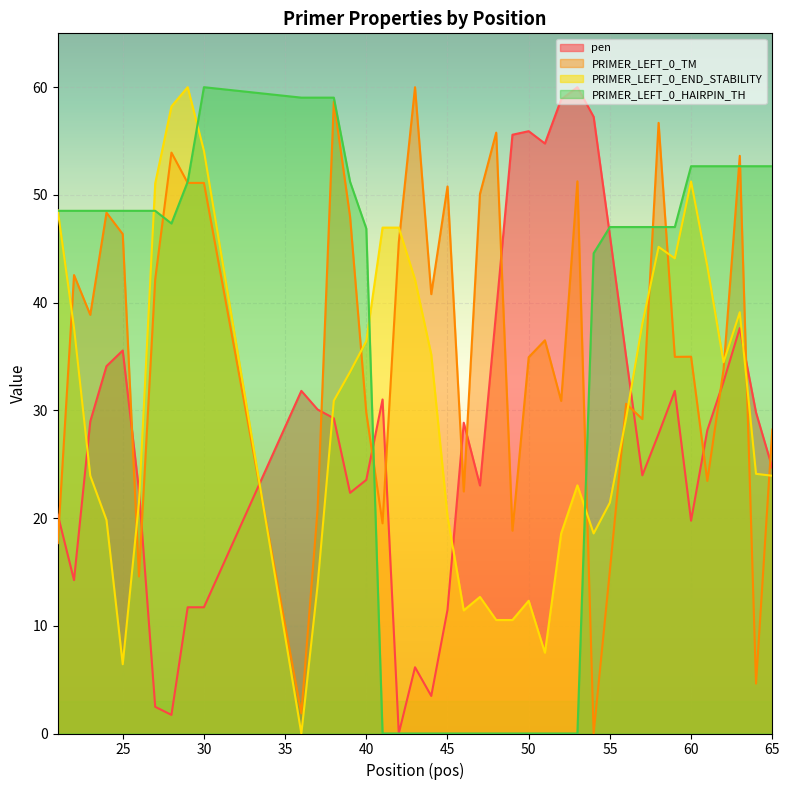

List the labels in order of PRIMER_LEFT_0_TM value, largest first.

43, 38, 58, 48, 28, 63, 53, 29, 30, 45, 47, 24, 39, 25, 42, 22, 27, 44, 23, 51, 60, 59, 50, 62, 52, 56, 40, 57, 65, 61, 46, 37, 41, 49, 21, 55, 26, 64, 36, 54